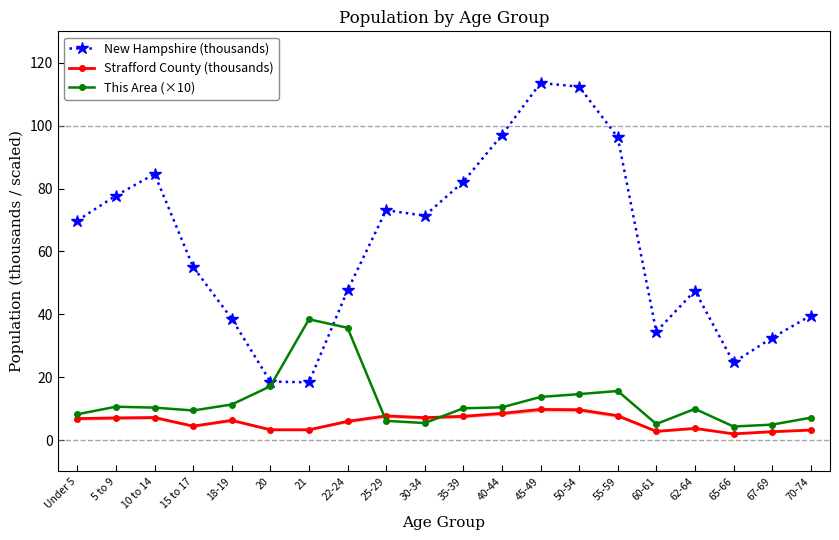

In Strafford County (thousands), how many points are higher than both neighbors (excluding endpoints)?

5